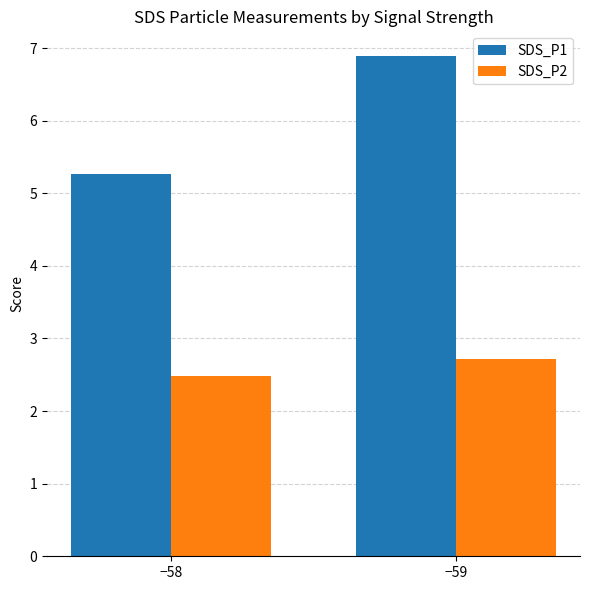

How many bars are there in total?

4